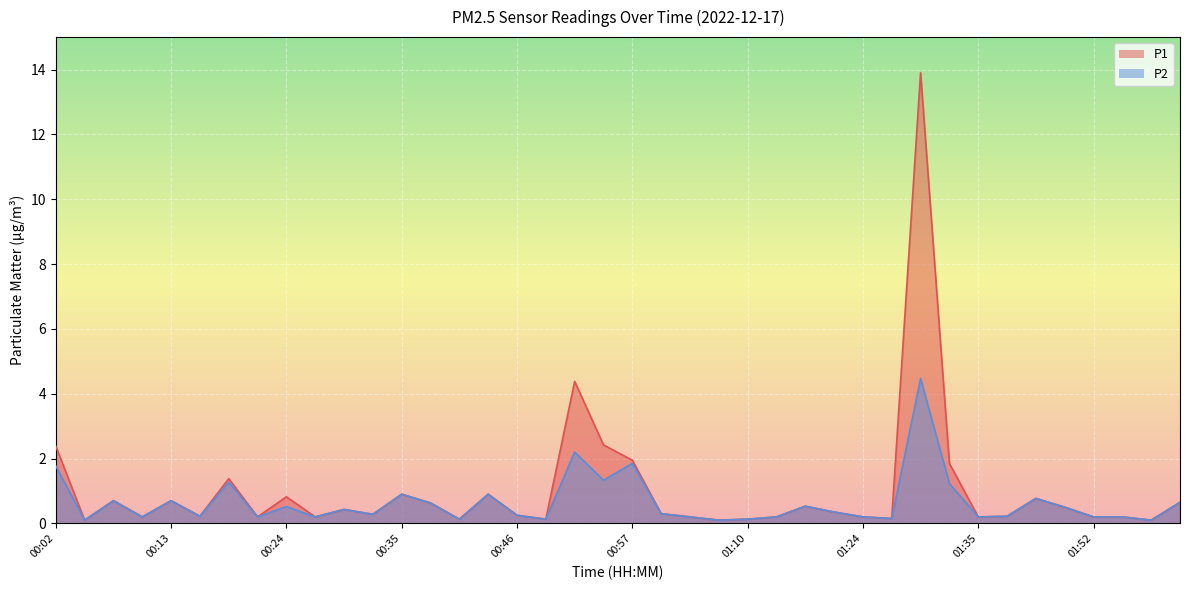

What is the label of the 19th point from the left?

00:51